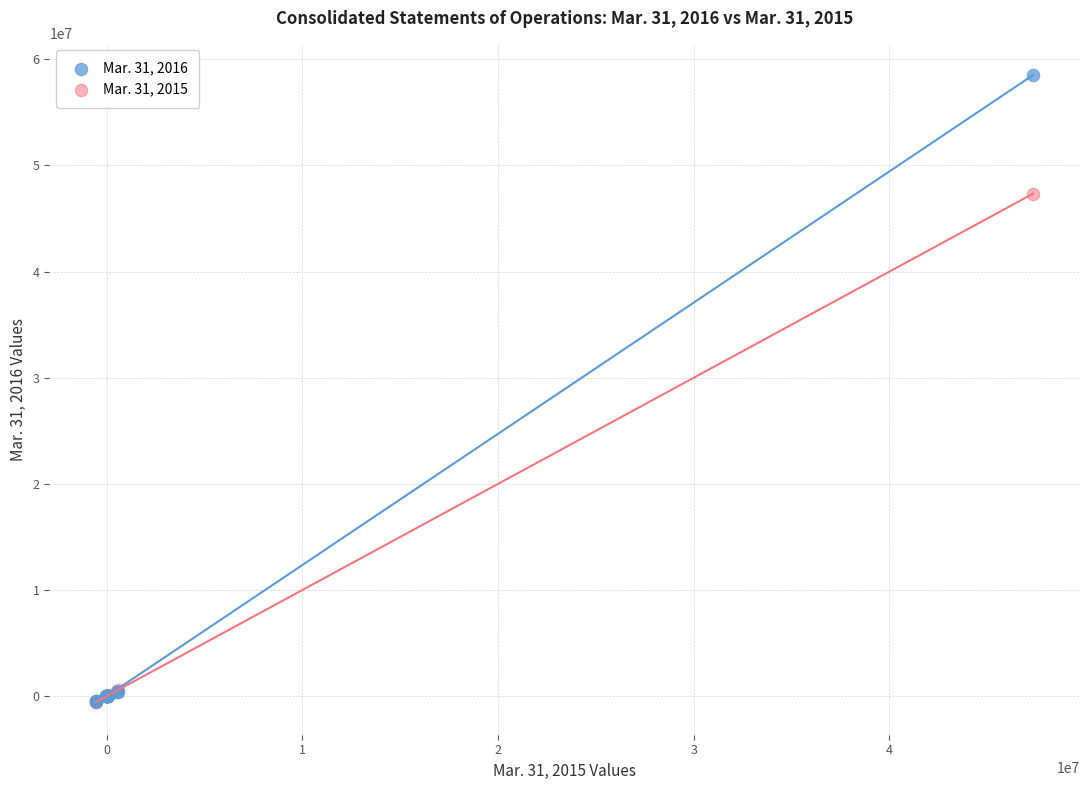

Across all series, what Y value is closest to 29001059?

47345816.0